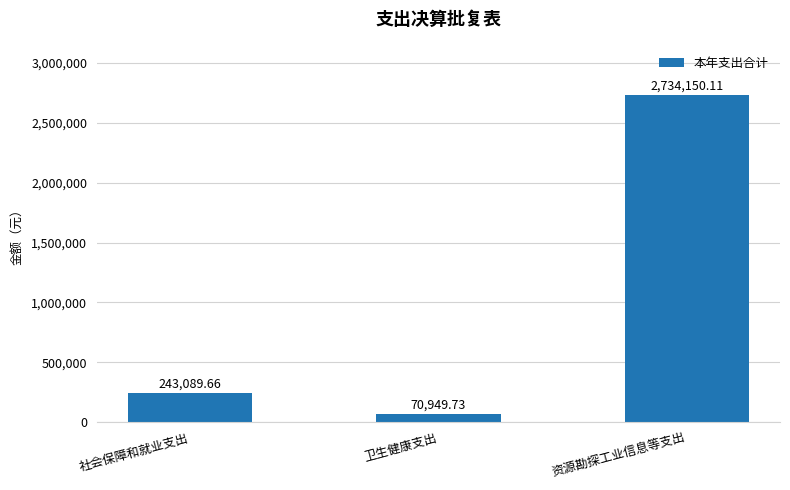

Count the number of categories in the chart.

3